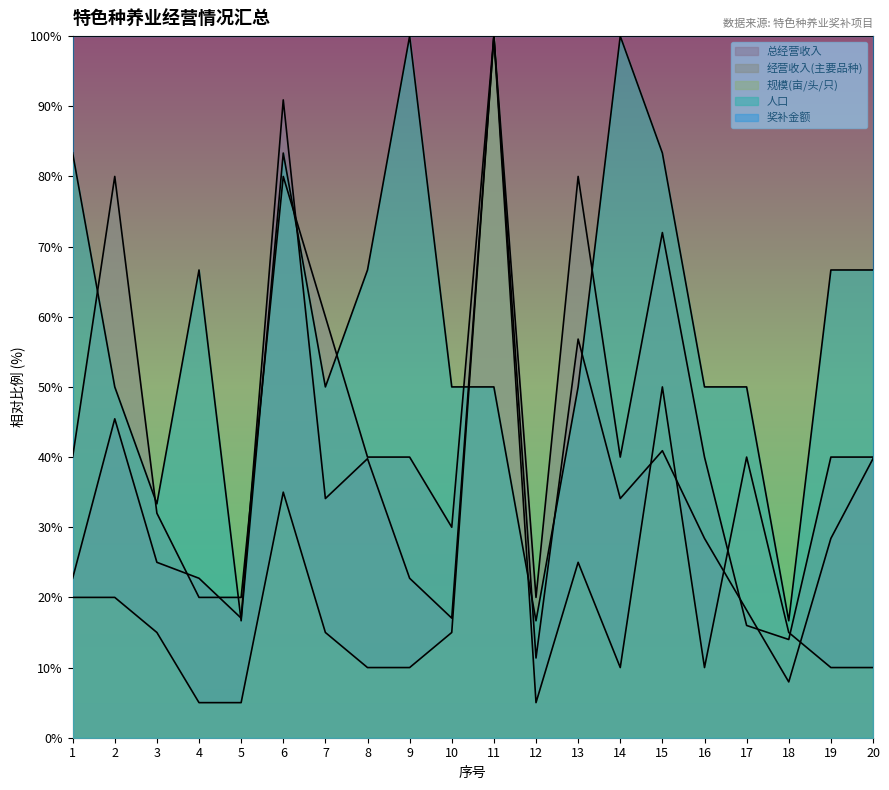

True or false: 规模(亩/头/只) has a value of 10.0 at 20.

True